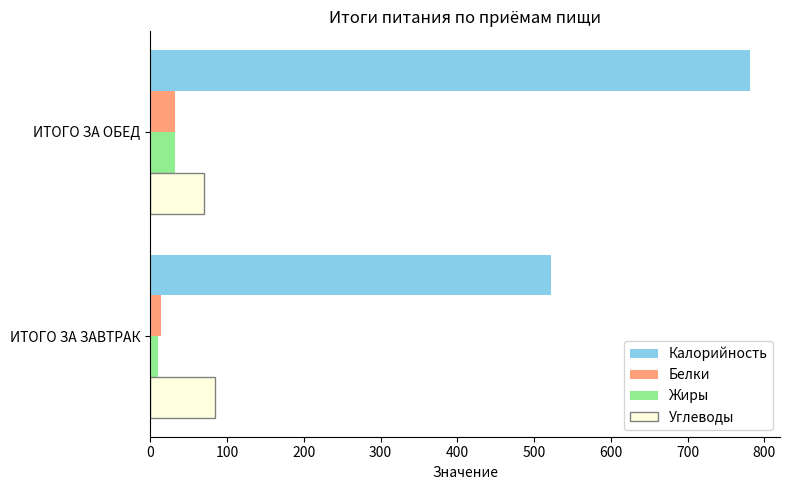

Is the value of Белки at ИТОГО ЗА ЗАВТРАК greater than the value of Жиры at ИТОГО ЗА ОБЕД?

No